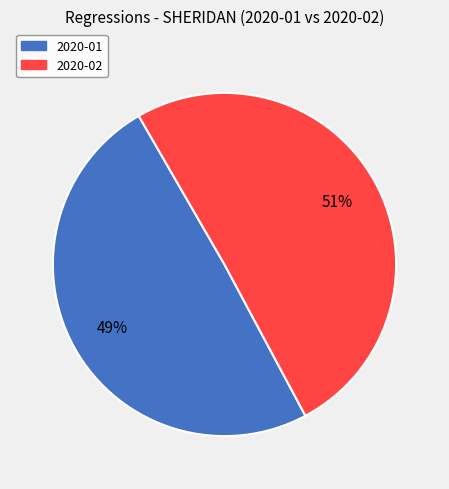

To the nearest percent, what is the combined percentage of 2020-01 and 2020-02?

100%